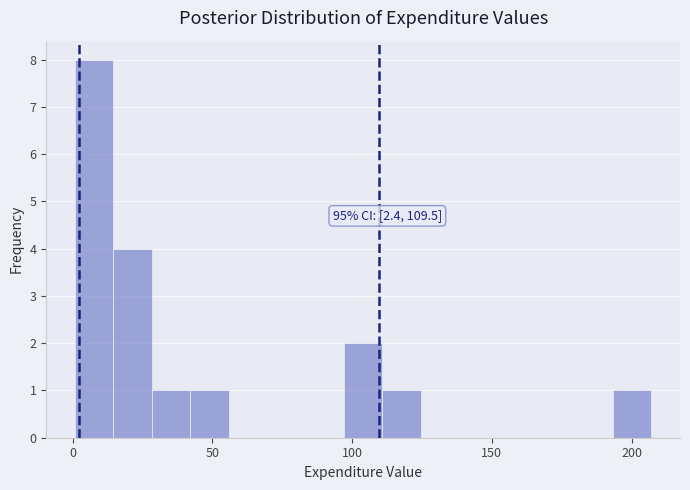

Around what value on the x-axis is the tallest bar? Give the approximate position of its centre, as read against the axis.

10